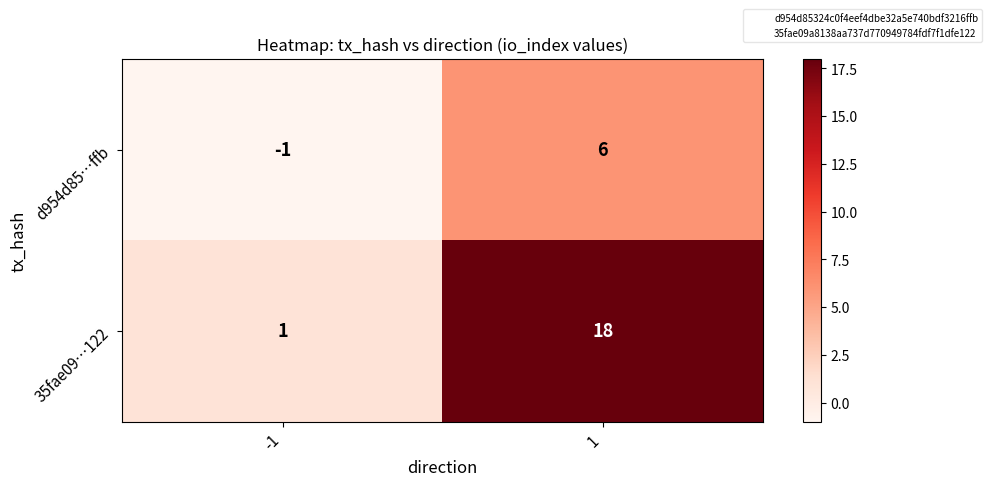

The 35fae09…122 series shows 26 at 1. True or false?

False